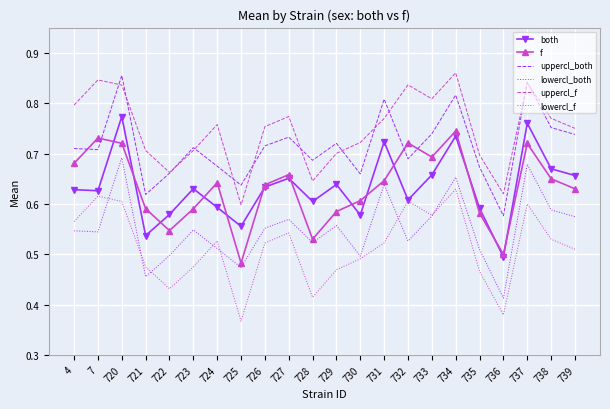

At which label does uppercl_f reach its minimum?

725